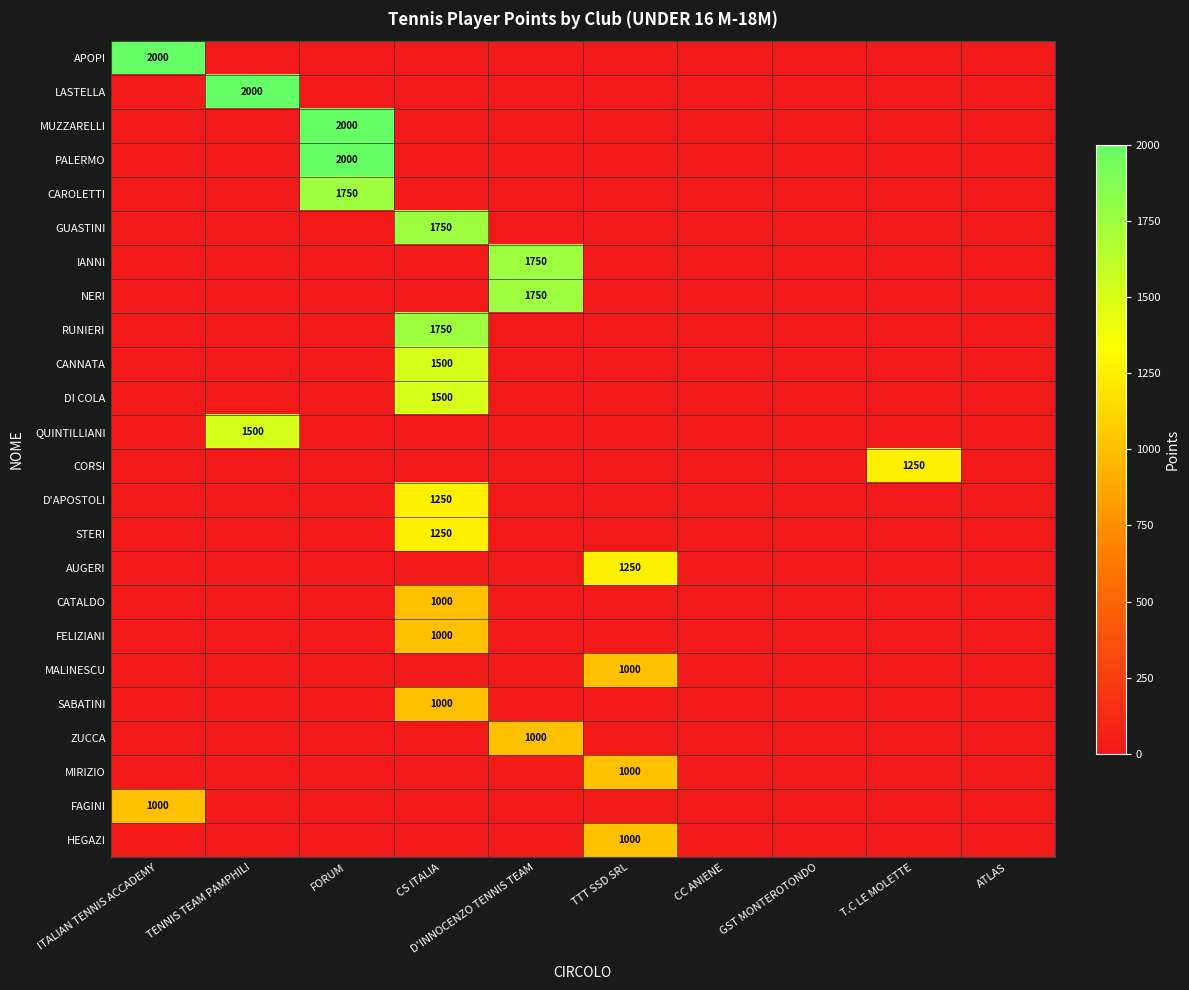

The value of STERI at CS ITALIA is 1250. True or false?

True